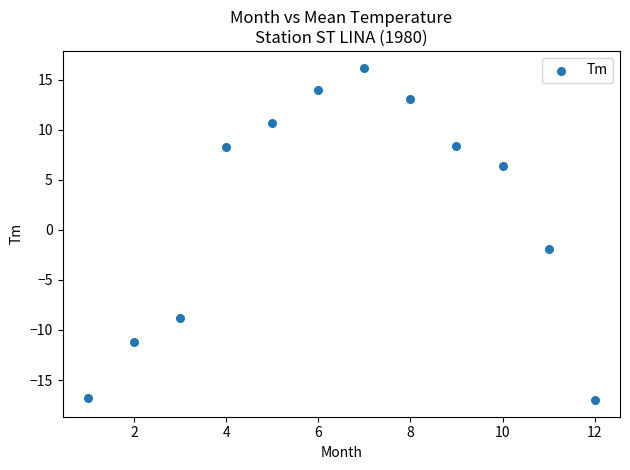

What Y value in the scatter plot is closest to 0?

-1.9